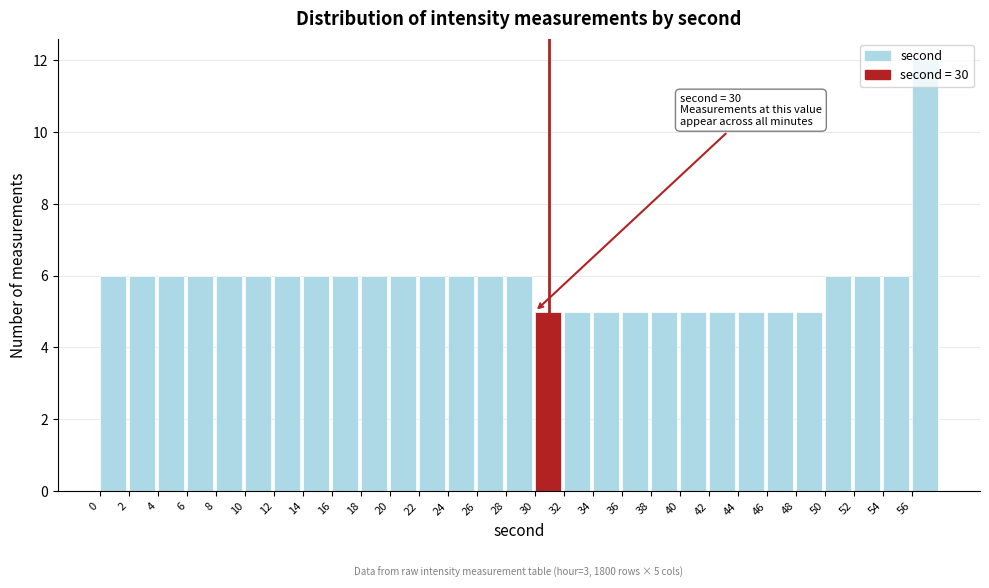

Over which range of the x-axis is the bar tallest?

56 to 58